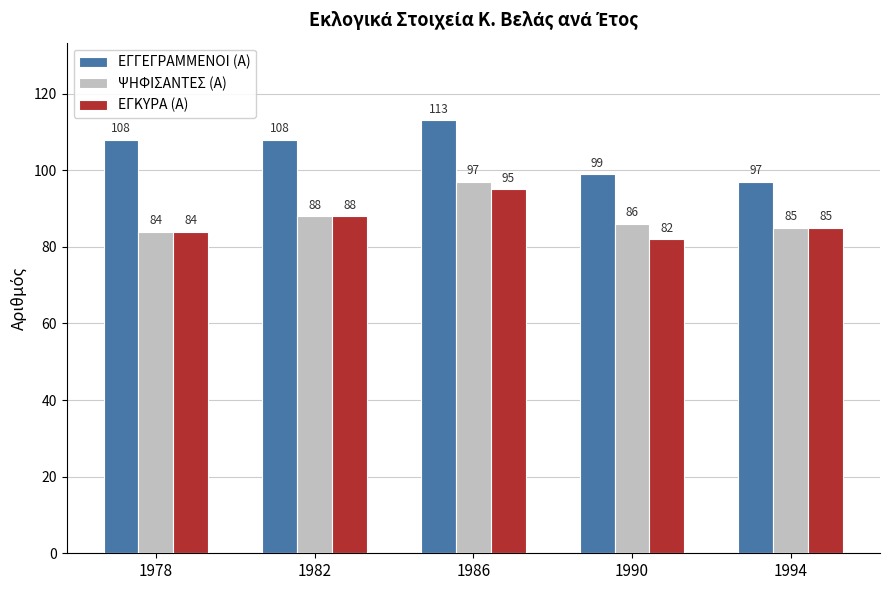

Which label corresponds to the largest value in the chart?

1986